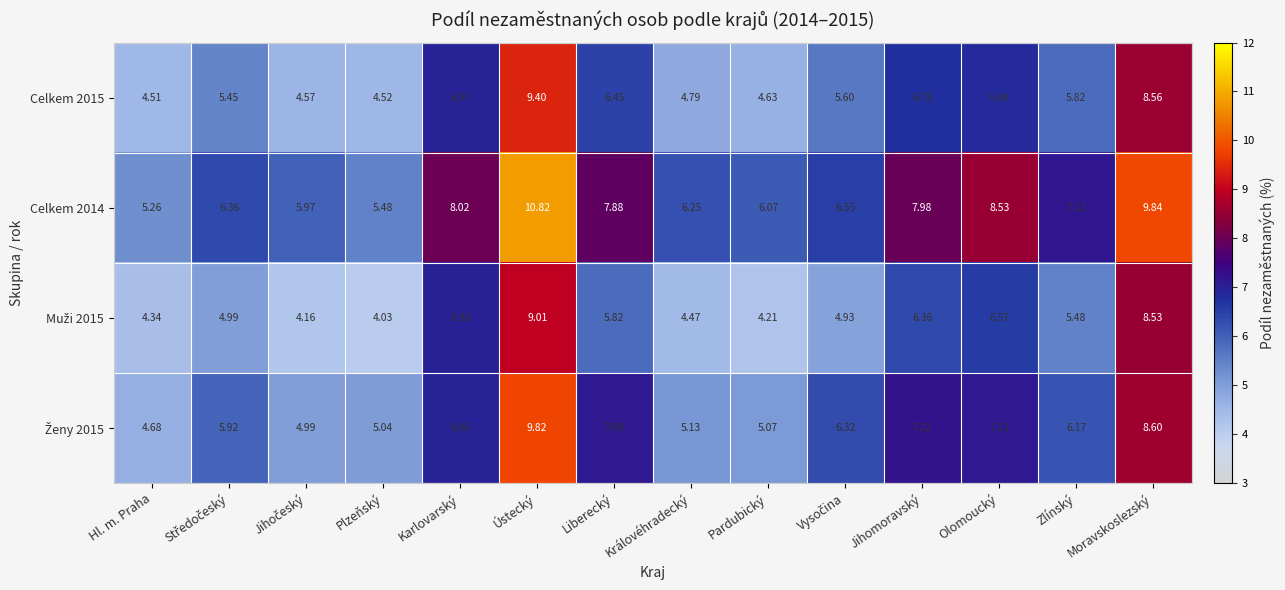

At which category does the chart reach its peak across all series?

Ústecký